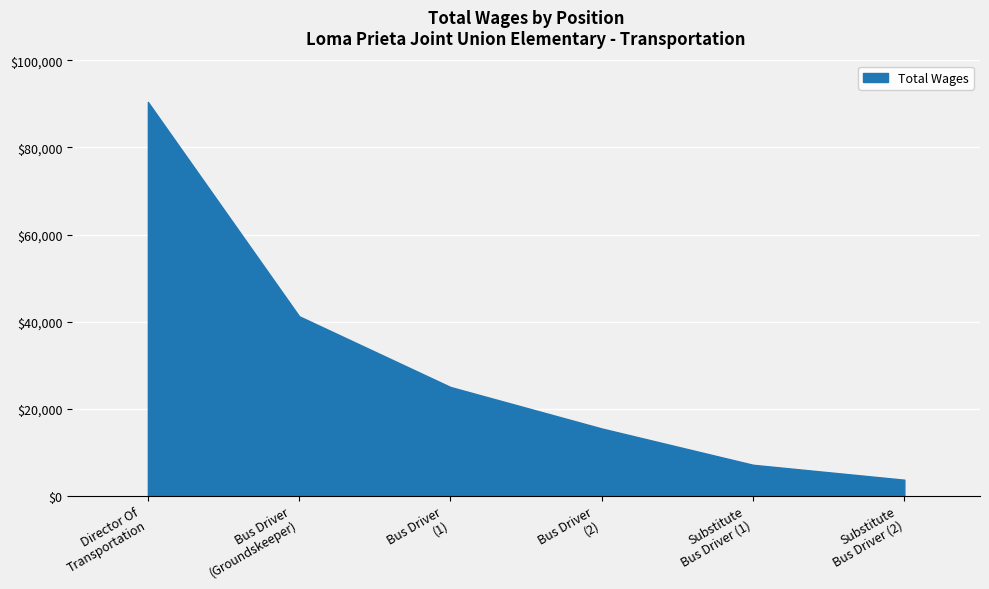

Reading right to left, what are all the values shown in this chart?

3644	7075	15417	24953	41208	90475